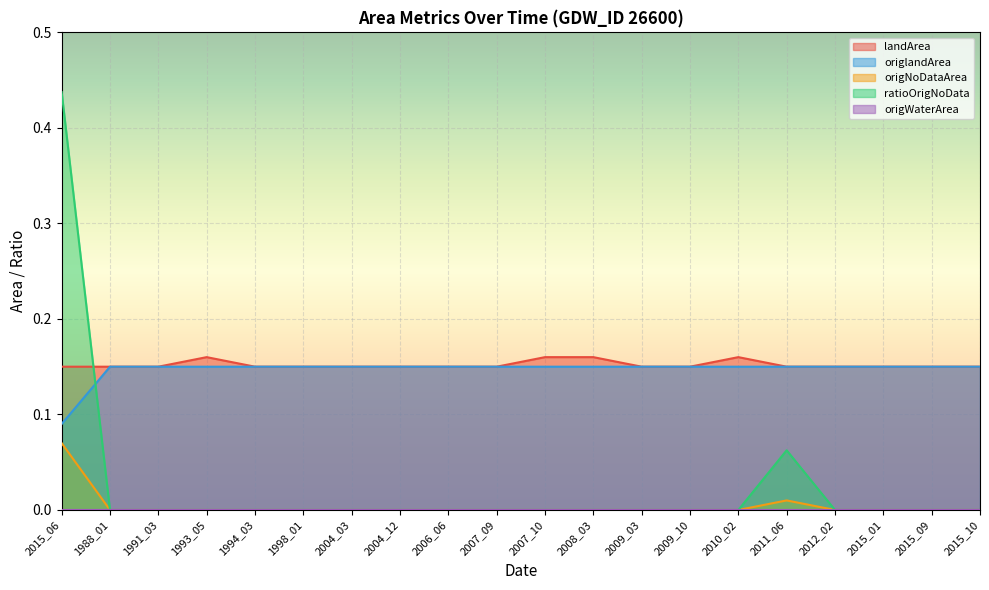

Between 1994_03 and 2009_03, which series saw the biggest shift?

landArea